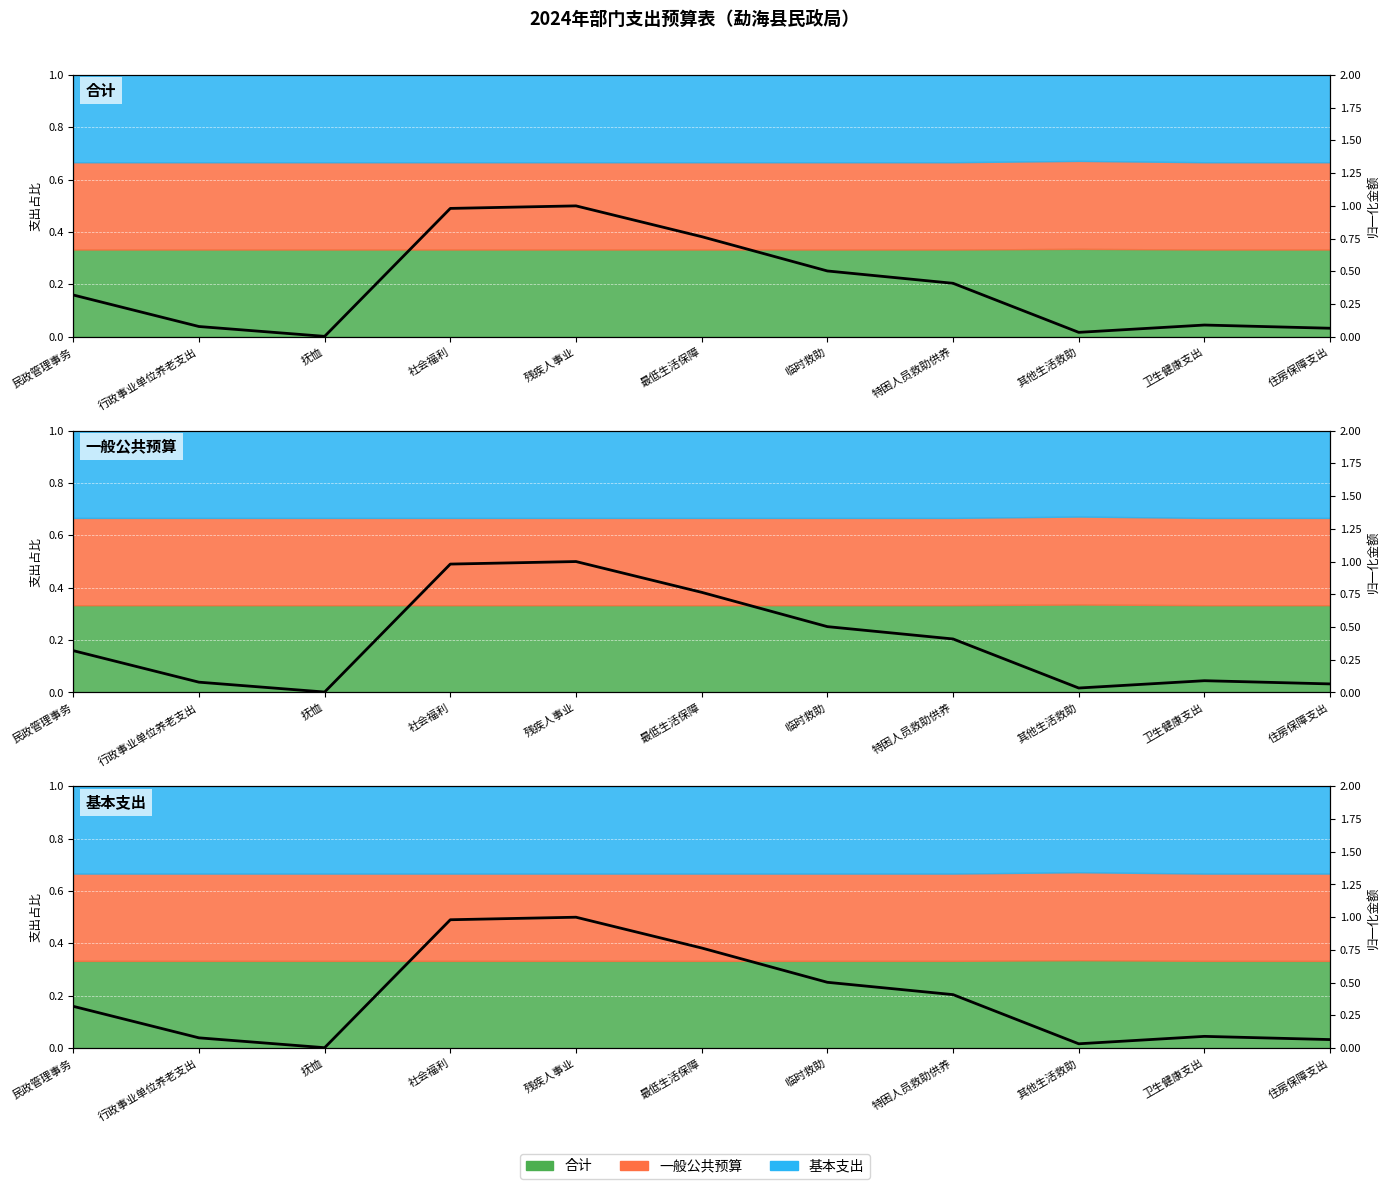

Reading left to right, transcribe all the data shown in this chart.

0.3	0.1	0.0	1.0	1.0	0.8	0.5	0.4	0.0	0.1	0.1